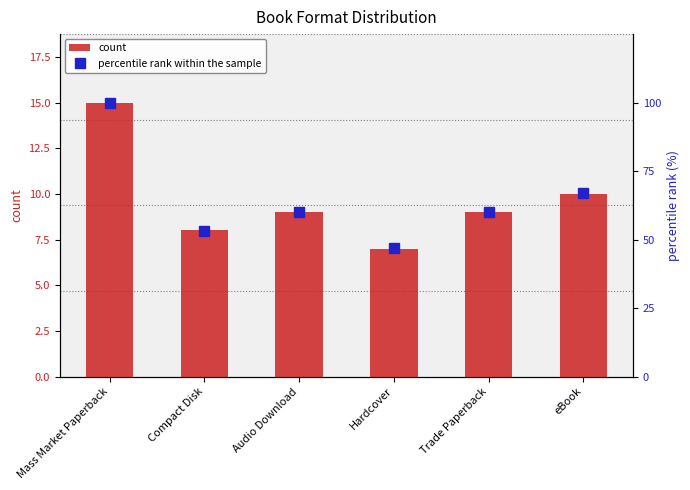

At which category is the sum across all series the highest?

Mass Market Paperback